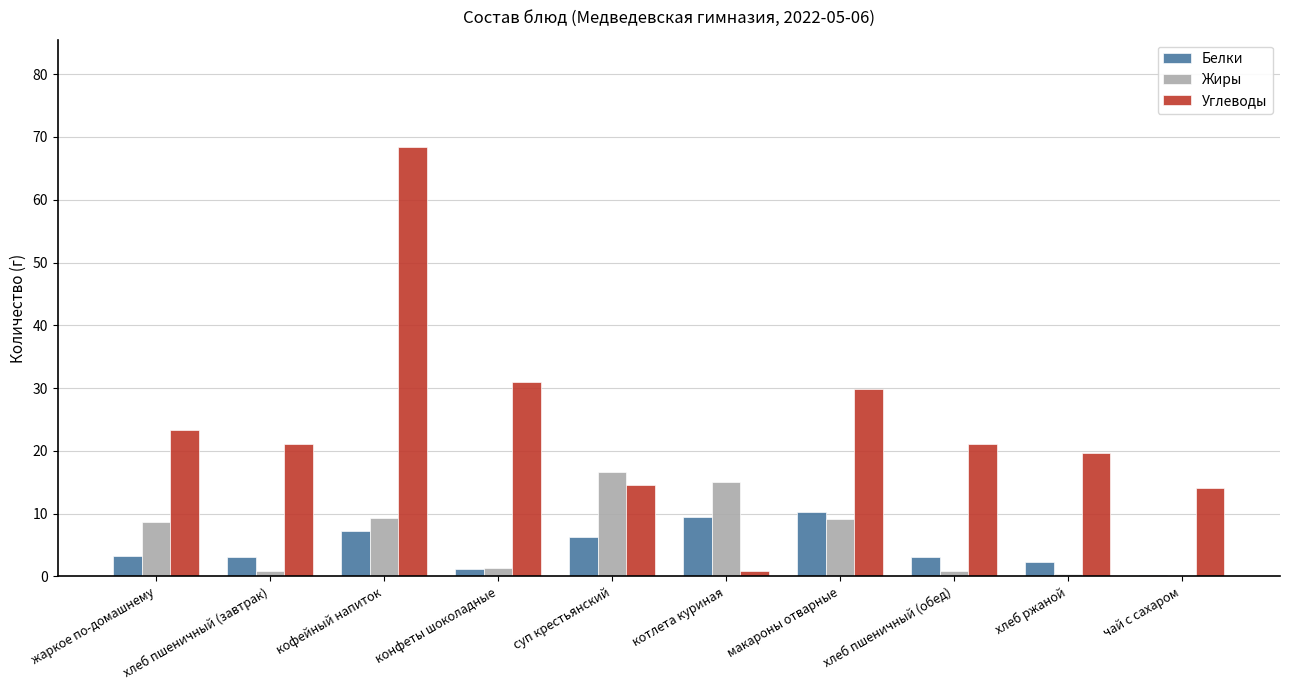

What is the average value of the Белки series?

4.6